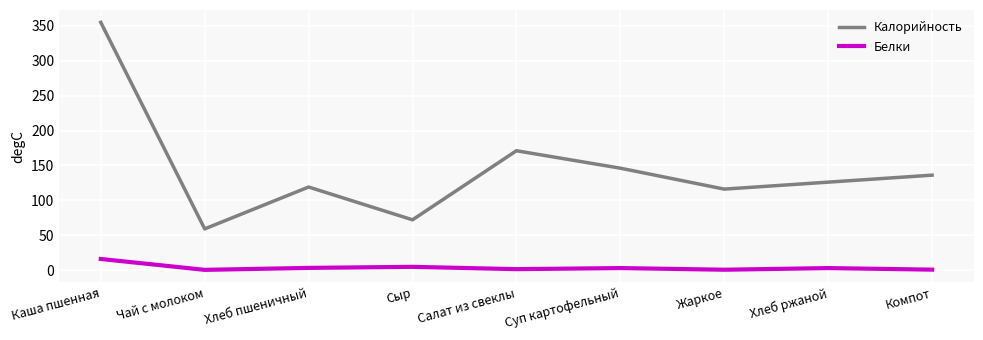

Which series changed the most between Хлеб пшеничный and Хлеб ржаной?

Калорийность